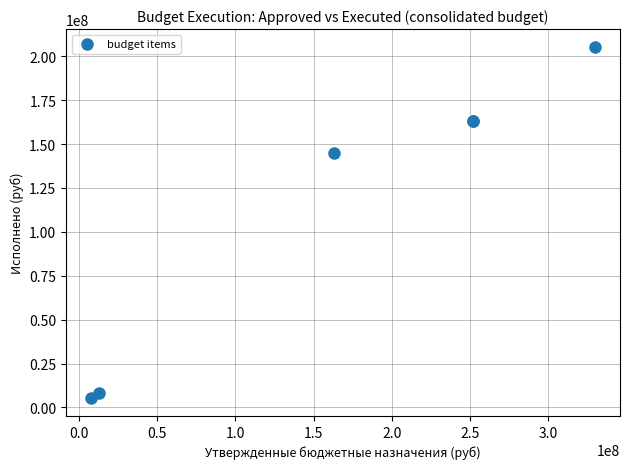

What Y value in the scatter plot is closest to 105277237?

144846148.2